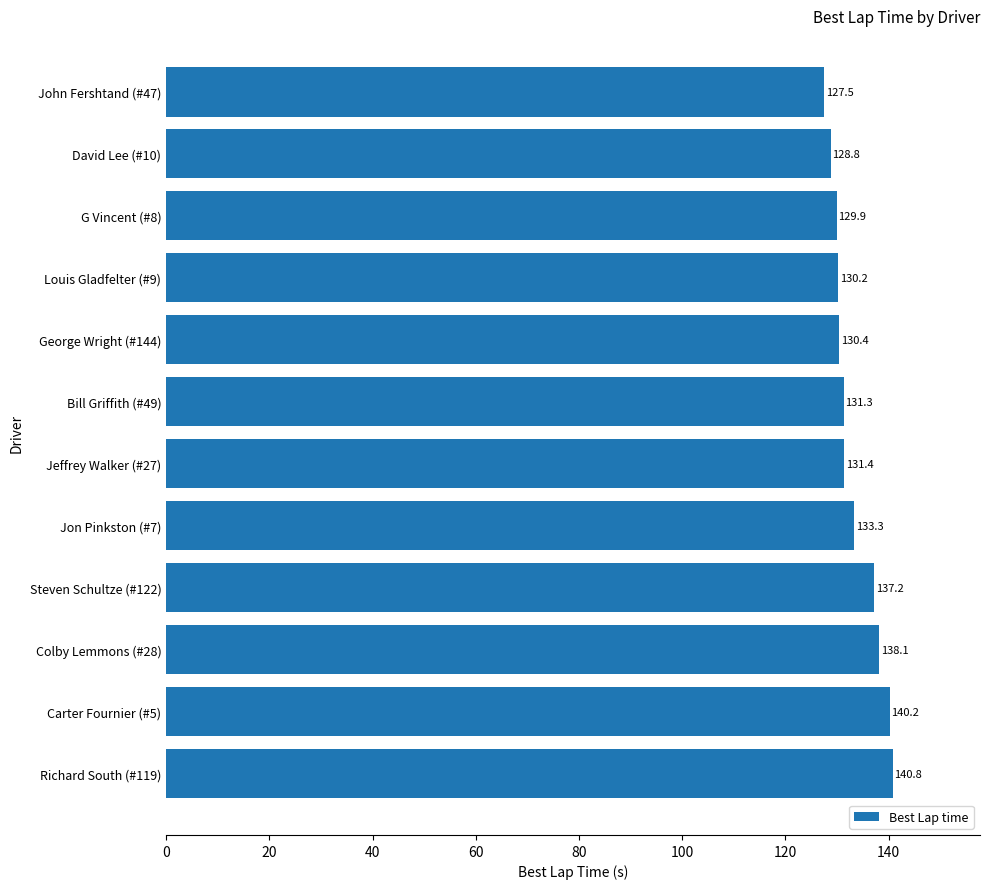

The value at John Fershtand (#47) is 61.9. True or false?

False